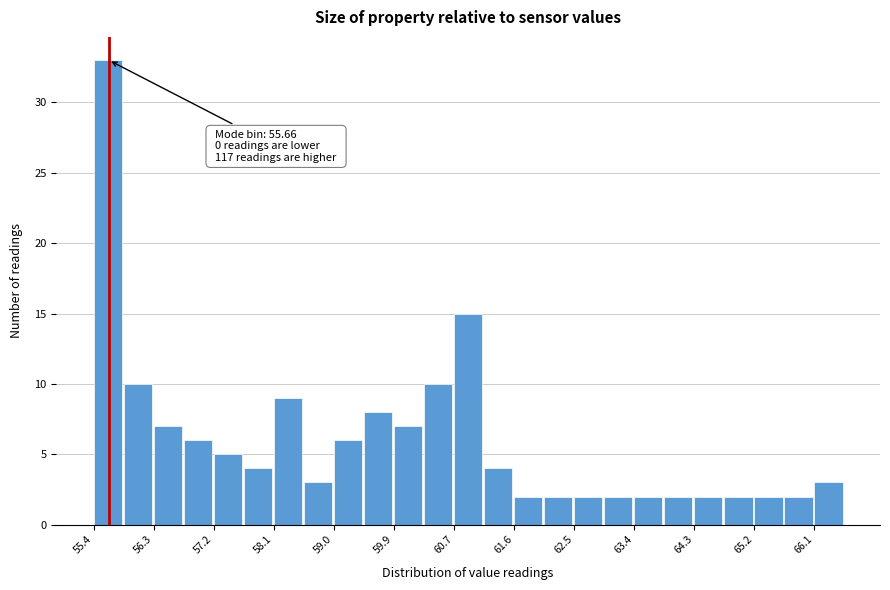

Over which range of the x-axis is the bar tallest?

55.4 to 55.9